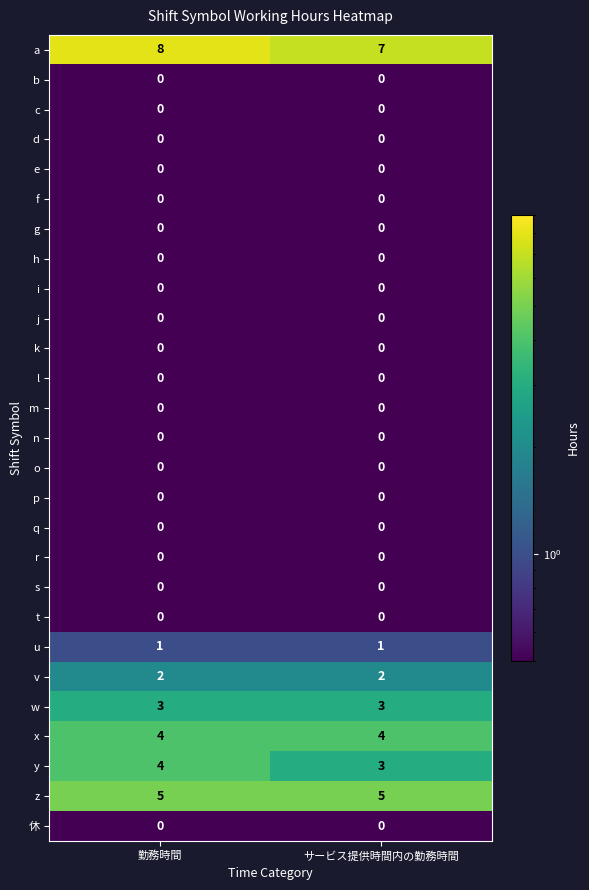

The value of z at 勤務時間 is 5. True or false?

True